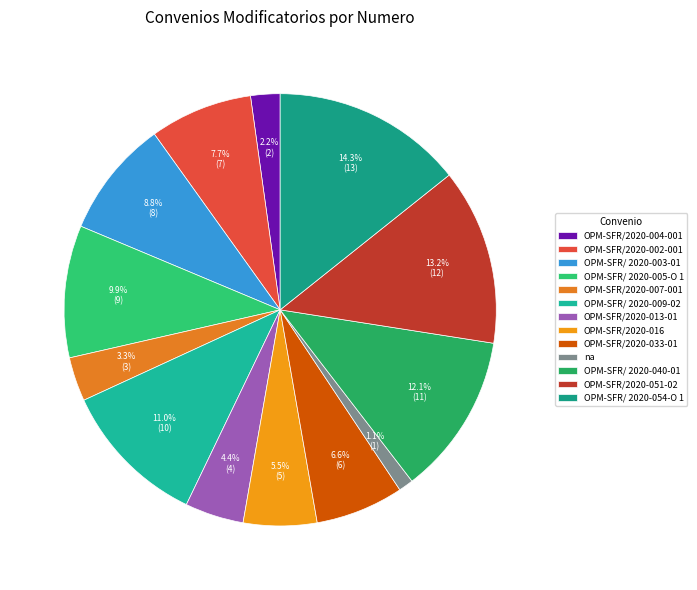

What is the change in value from OPM-SFR/2020-002-001 to OPM-SFR/ 2020-009-02?

+3